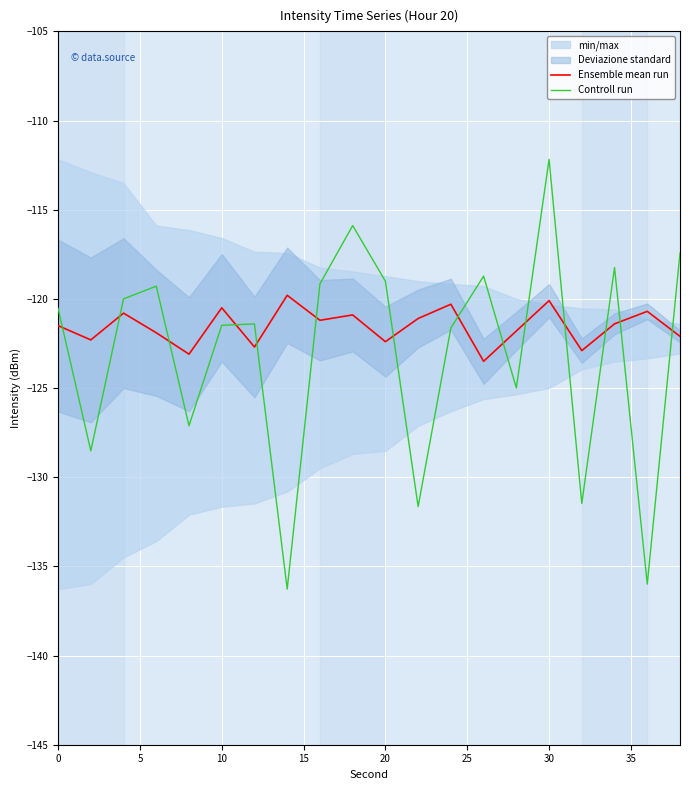

What is the maximum value for Controll run?

-112.2